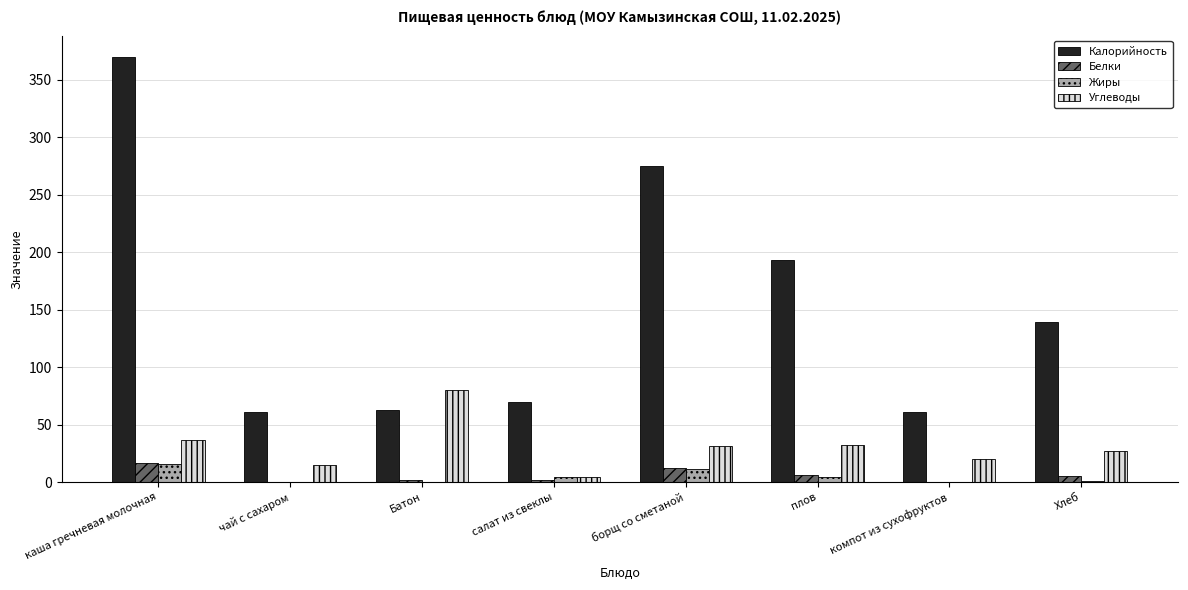

The value of Углеводы at борщ со сметаной is 31.0. True or false?

True